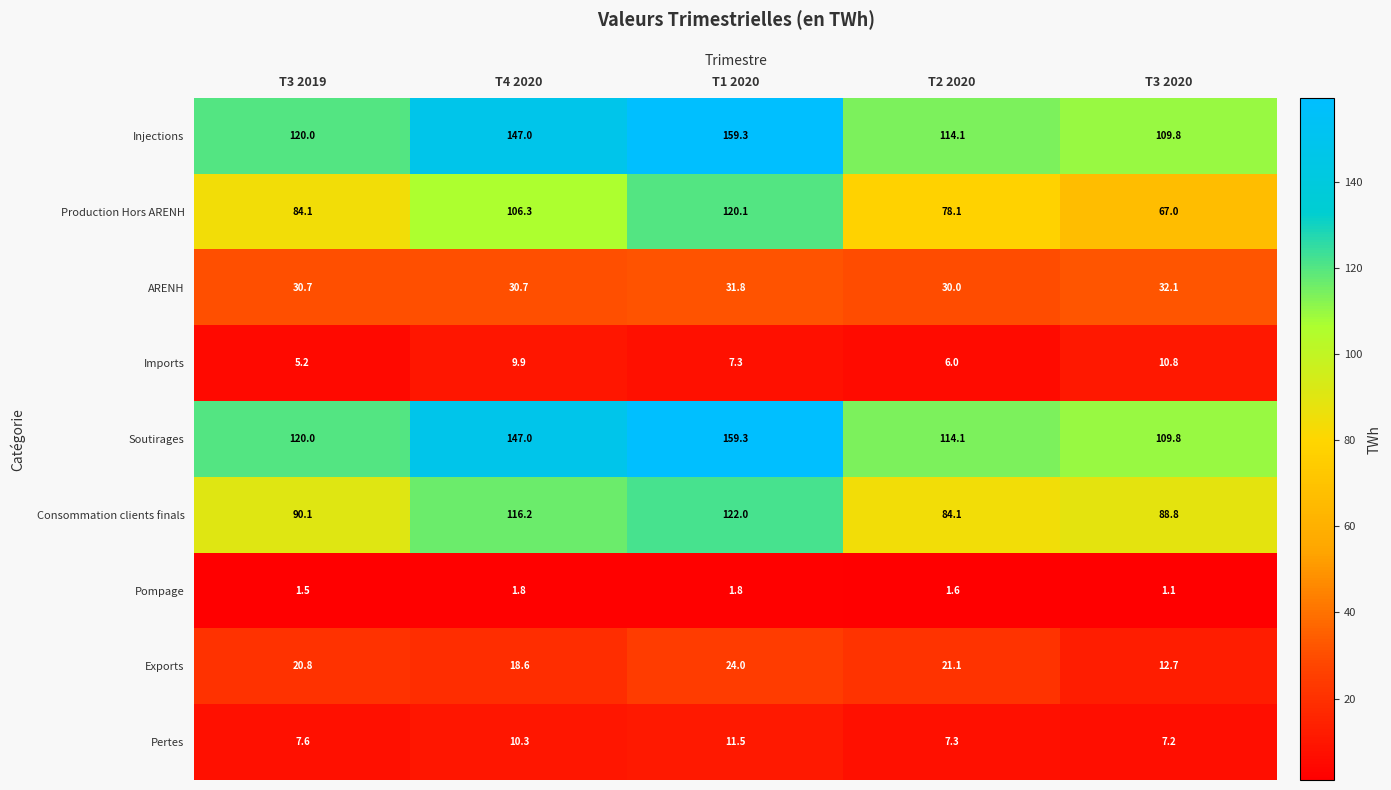

At which category does the chart reach its minimum across all series?

T3 2020